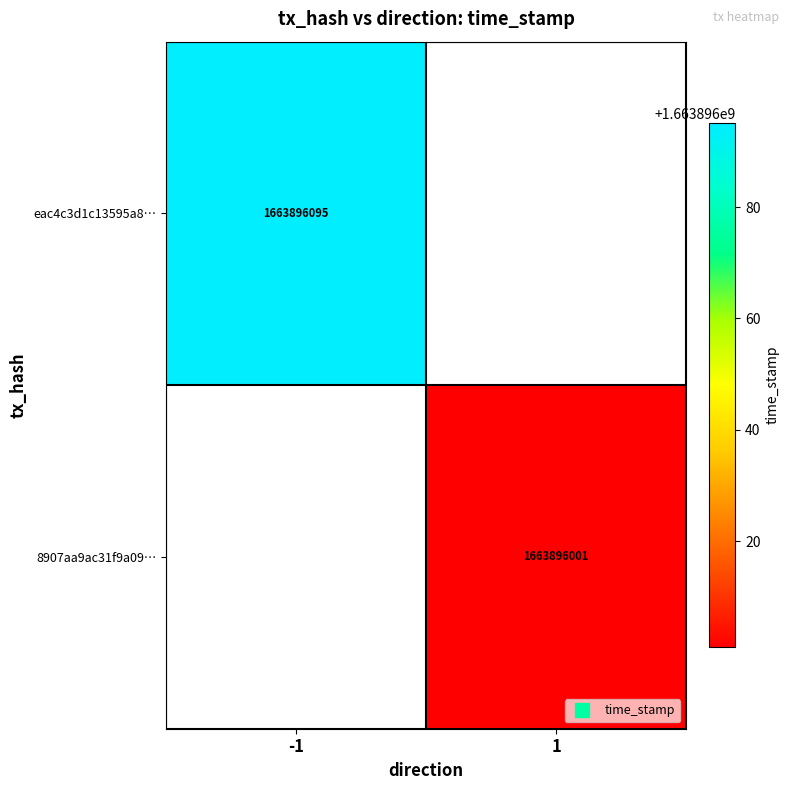

At time_stamp, list the series in order from smallest to largest.

8907aa9ac31f9a09d9bc77d488d1d3061f585b0, eac4c3d1c13595a81c39dfa5b0ba1b16e4563fd